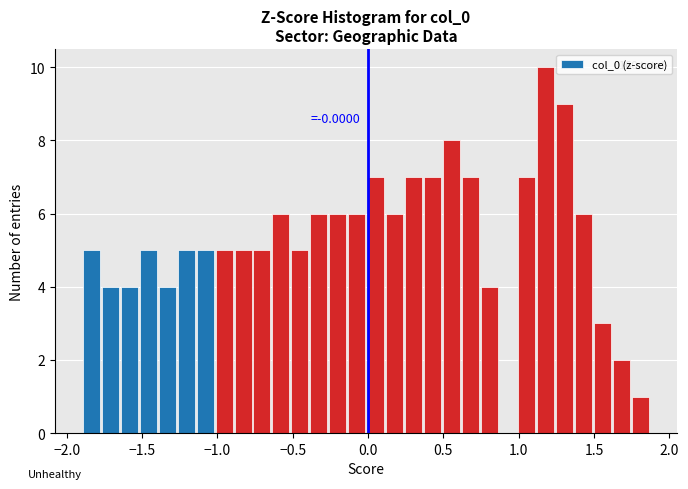

Read against the x-axis, roughly where is the centre of the tallest bar?

1.20